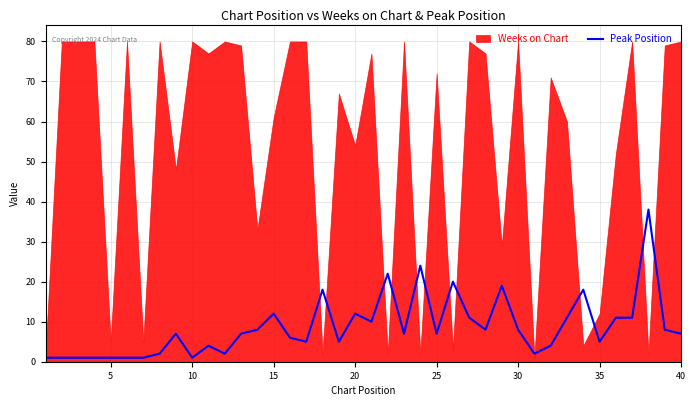

What is the highest value of the Peak Position series?

38